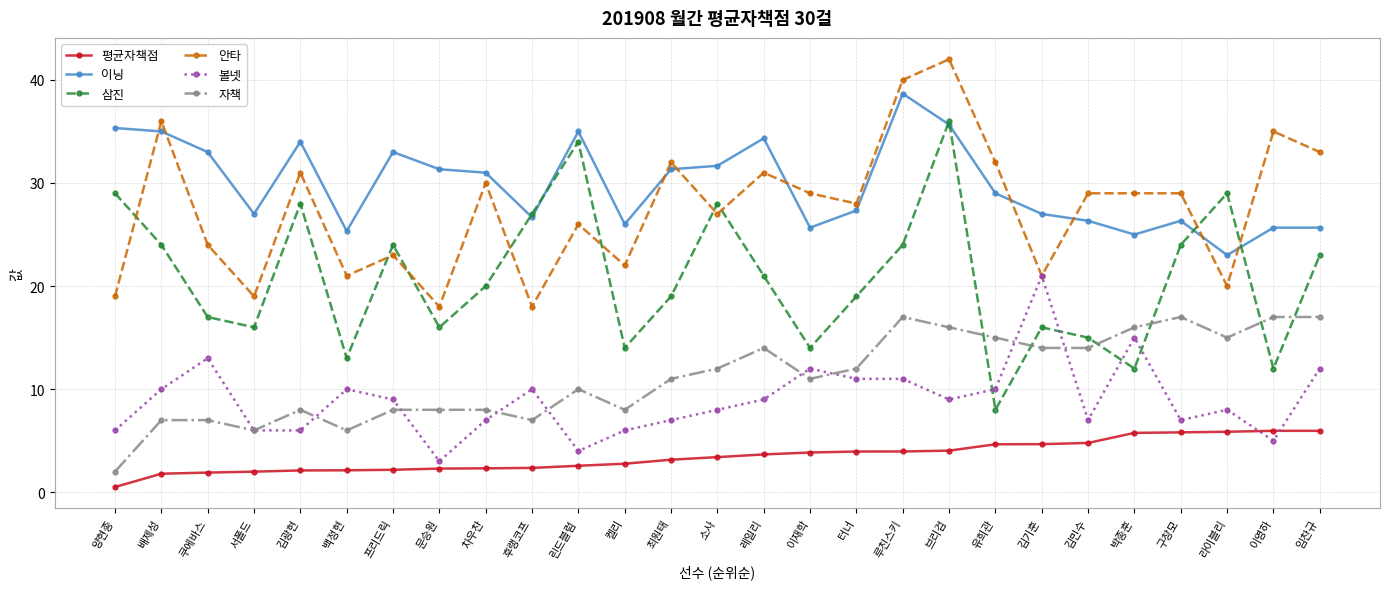

At 김광현, list the series in order from largest to smallest.

이닝, 안타, 삼진, 자책, 볼넷, 평균자책점